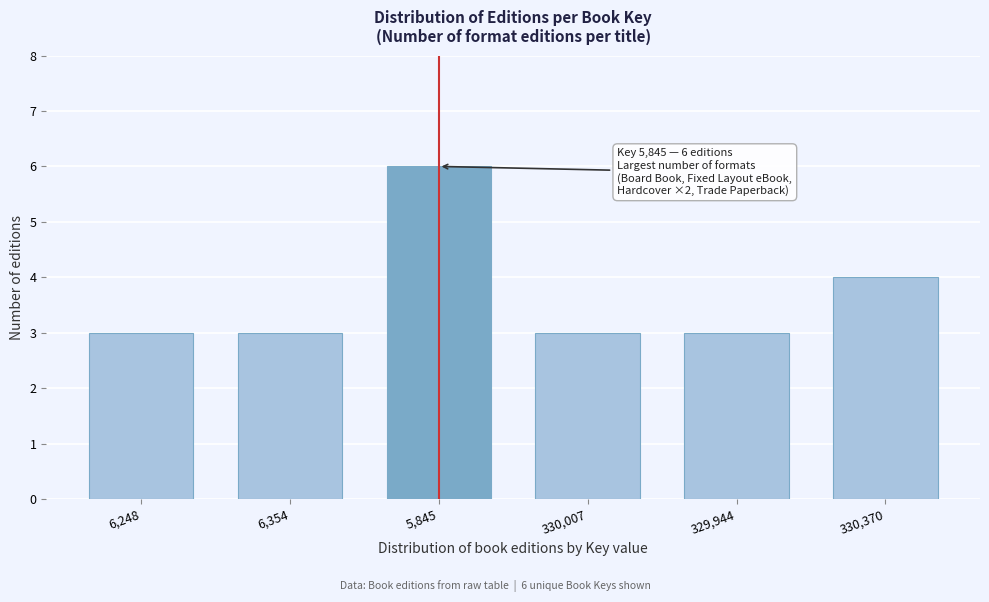

Reading right to left, extract all data points from this chart.

4	3	3	6	3	3